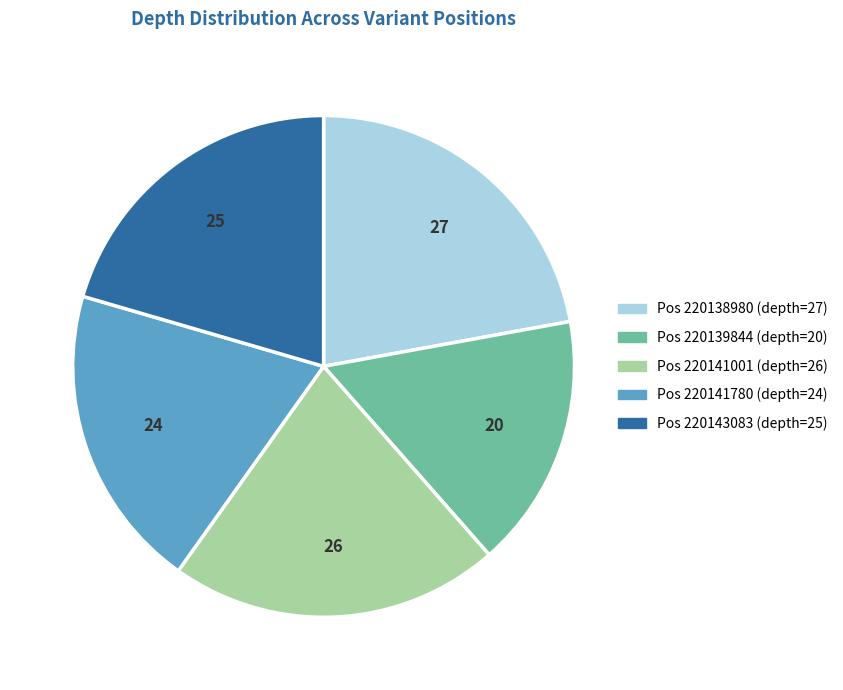

Is there a majority slice in this chart?

No